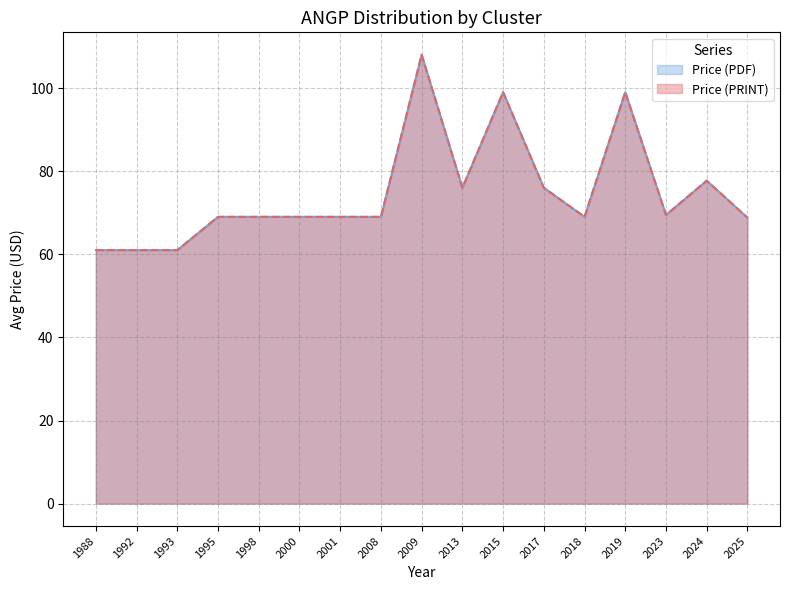

True or false: Price (PDF) and Price (PRINT) cross at least once.

False